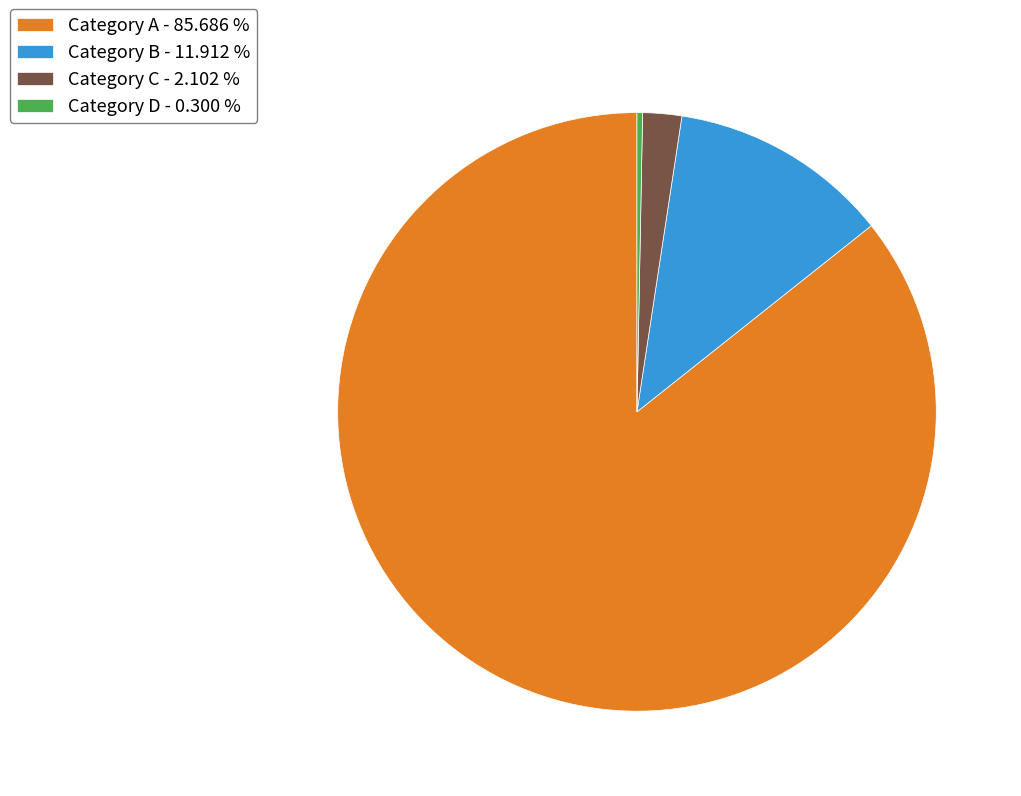

Between Category A - 85.686 % and Category D - 0.300 %, which is larger?

Category A - 85.686 %